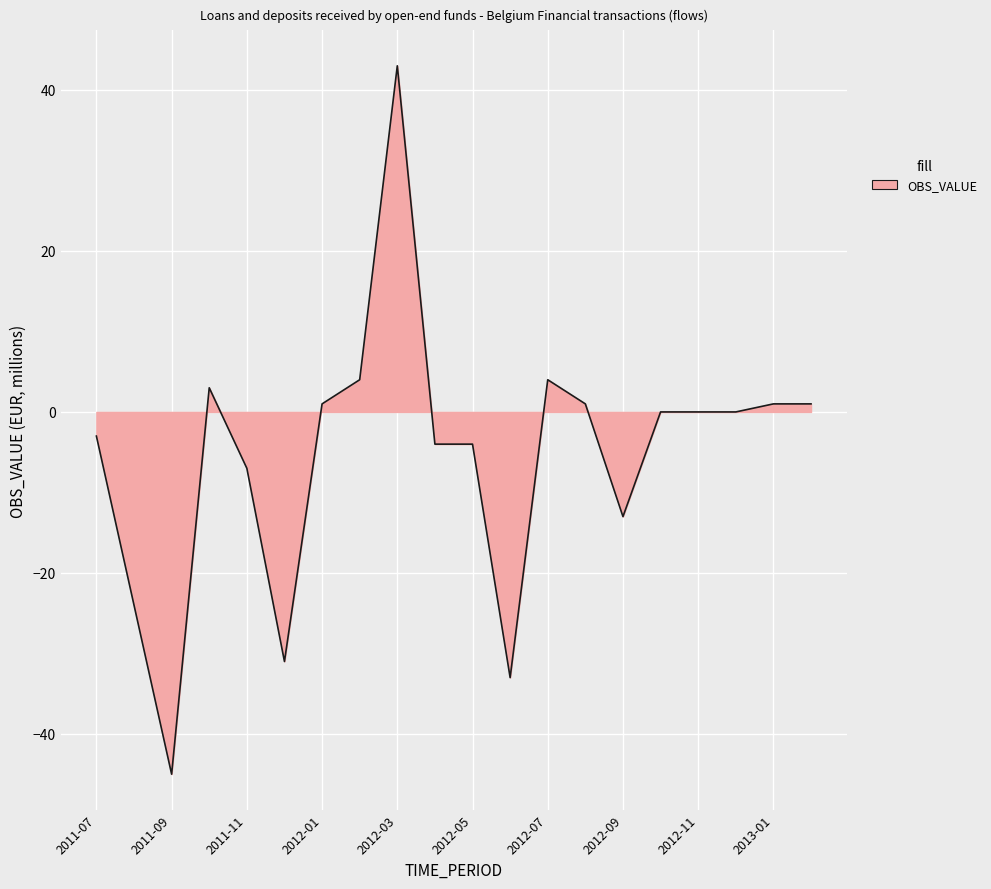

What is the average value?

-5